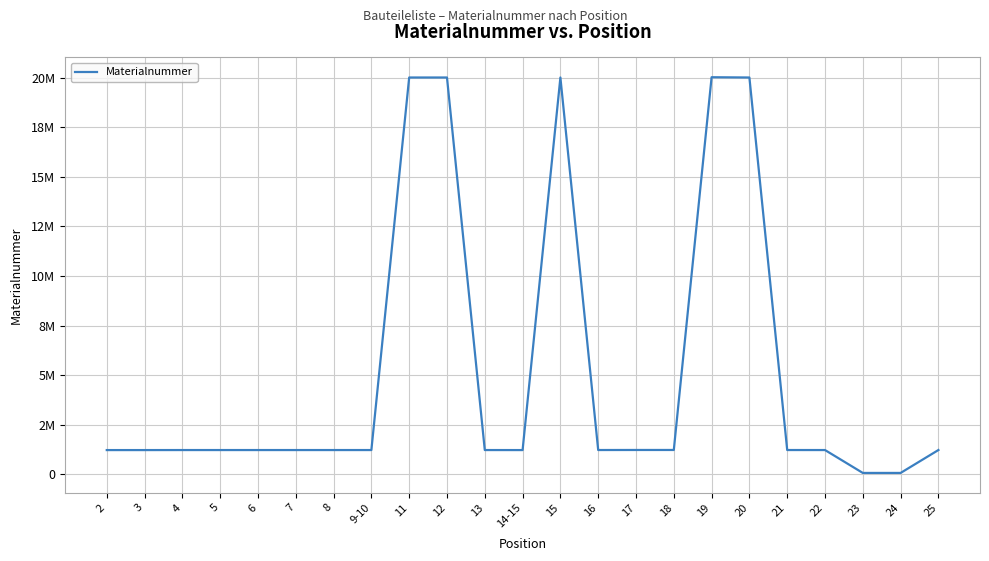

Is this an area chart (filled region under the line)?

No